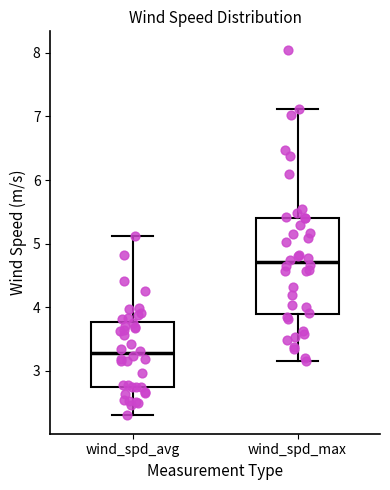

Reading left to right, read every box against the y-axis: the position of its median line, the range the box covers, and the ends of its whiskers. The values are not printed on the chart, so give them approximately, as read against the axis.

wind_spd_avg: median 3.3, box 2.7 to 3.8, whiskers 2.3 to 5.1
wind_spd_max: median 4.7, box 3.9 to 5.4, whiskers 3.2 to 7.1